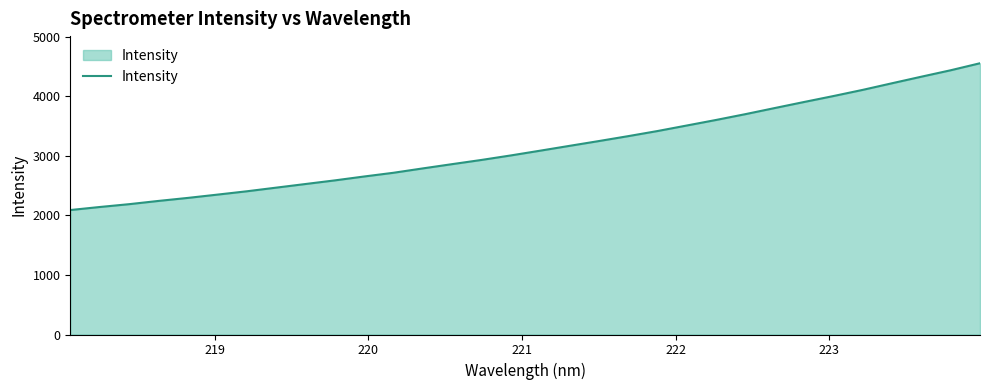

True or false: there are more than 0 points higher than both neighbors.

False